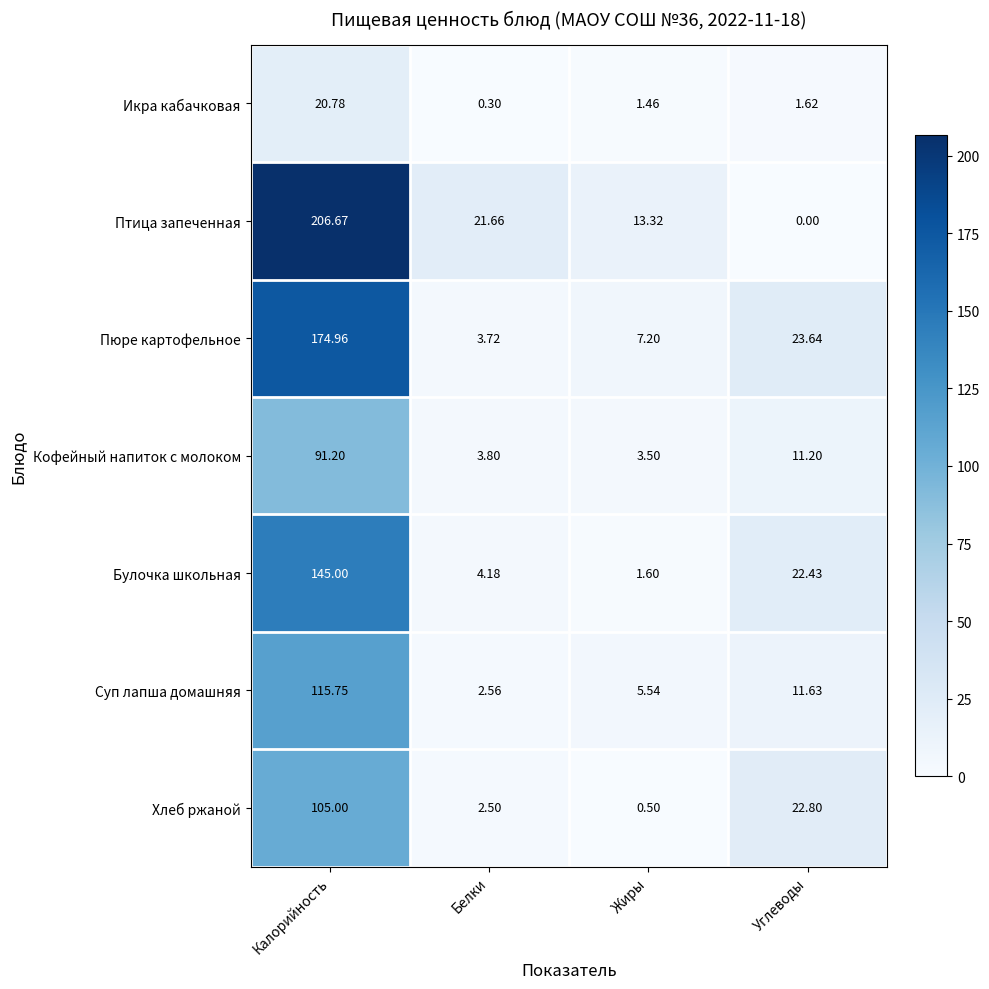

At which label does Суп лапша домашняя first exceed 11?

Калорийность